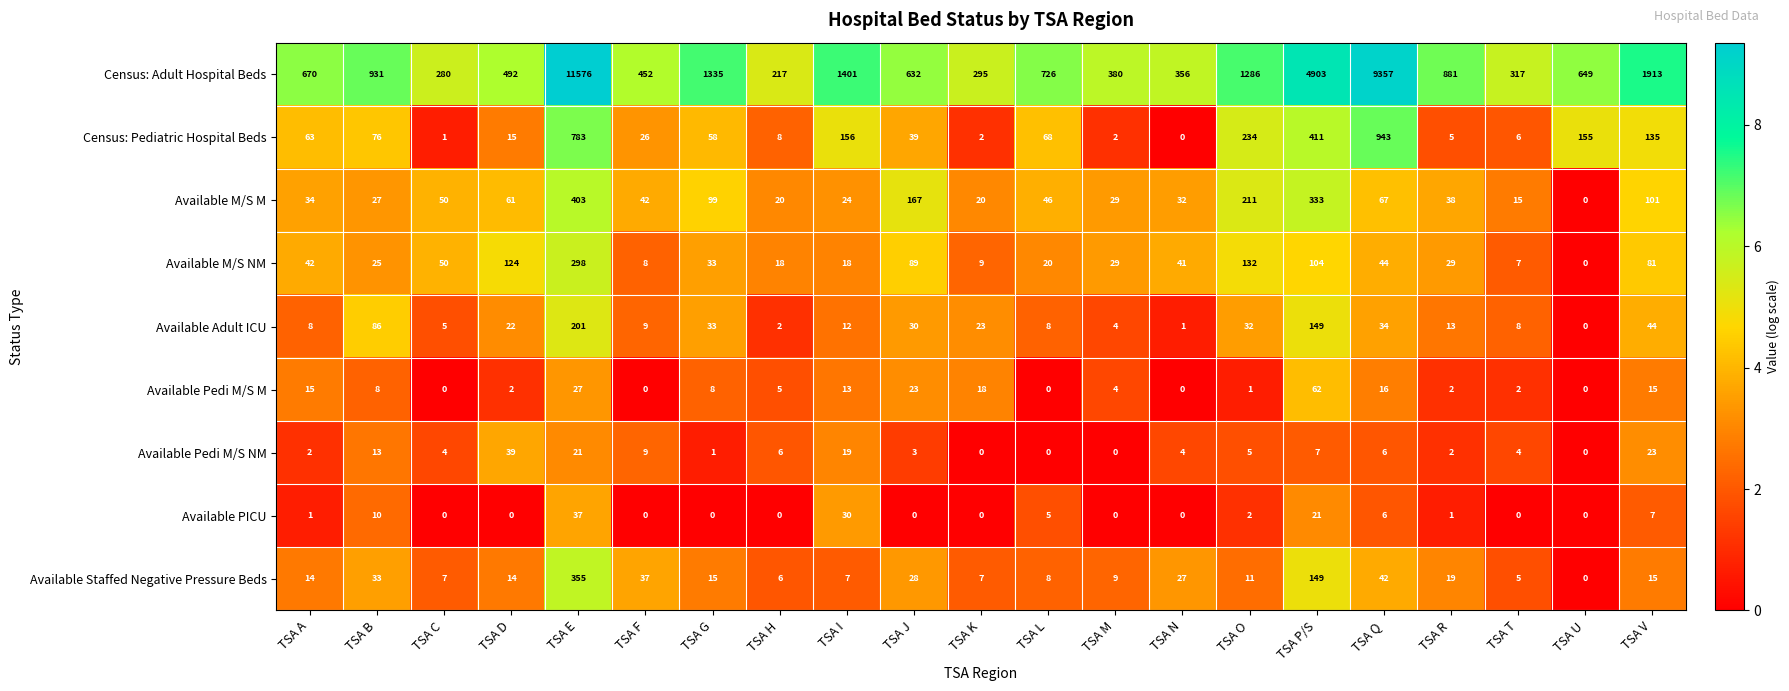

Which series has the largest range (max minus min)?

Census: Adult Hospital Beds